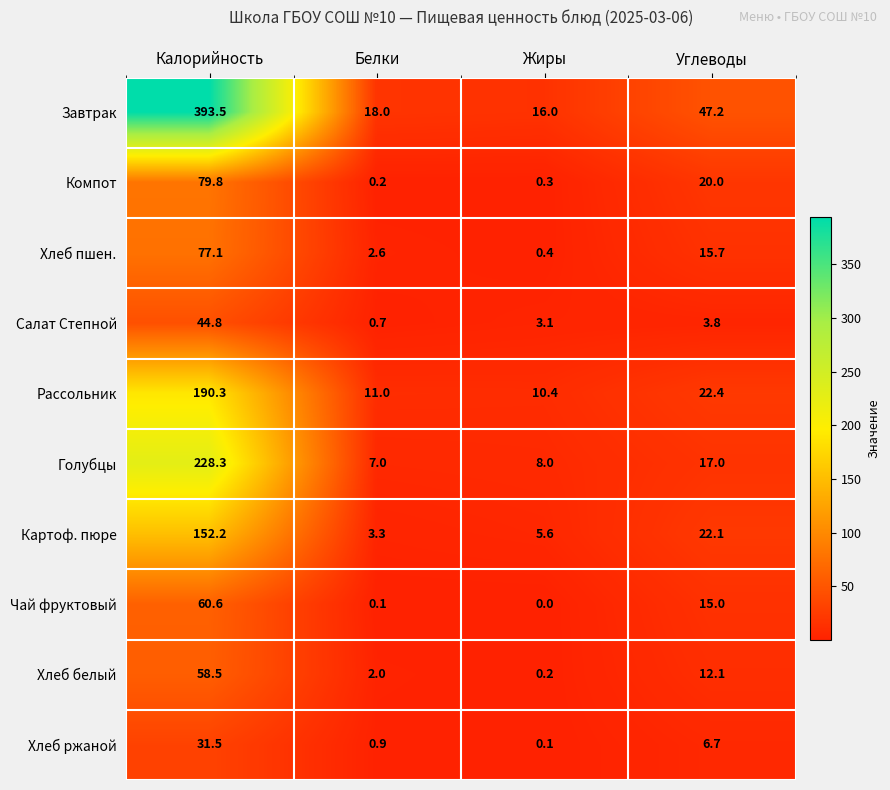

At Углеводы, list the series in order from smallest to largest.

Салат Степной, Хлеб ржаной, Хлеб белый, Чай фруктовый, Хлеб пшен., Голубцы, Компот, Картоф. пюре, Рассольник, Завтрак